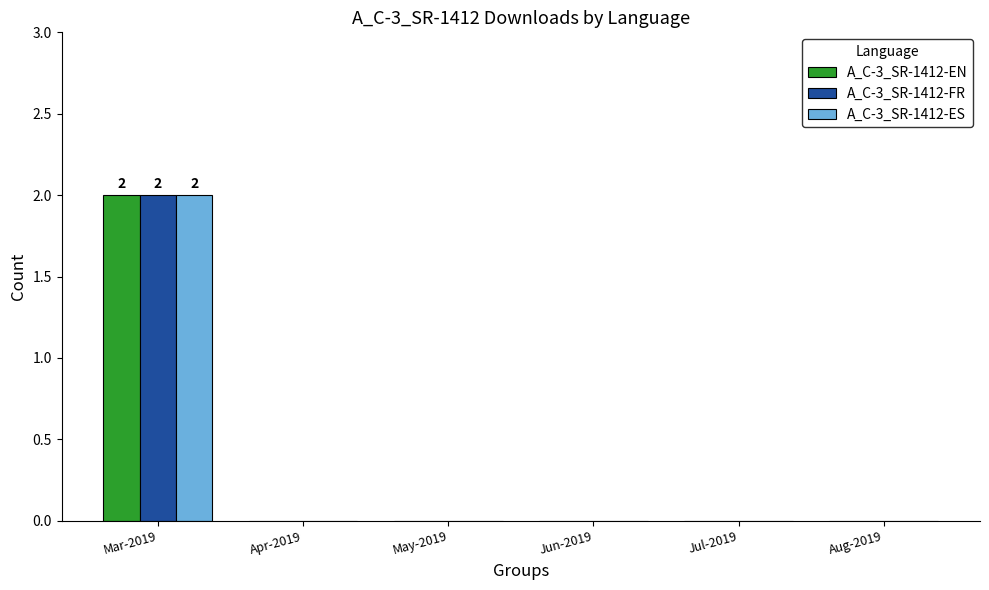

At which category is the sum across all series the highest?

Mar-2019